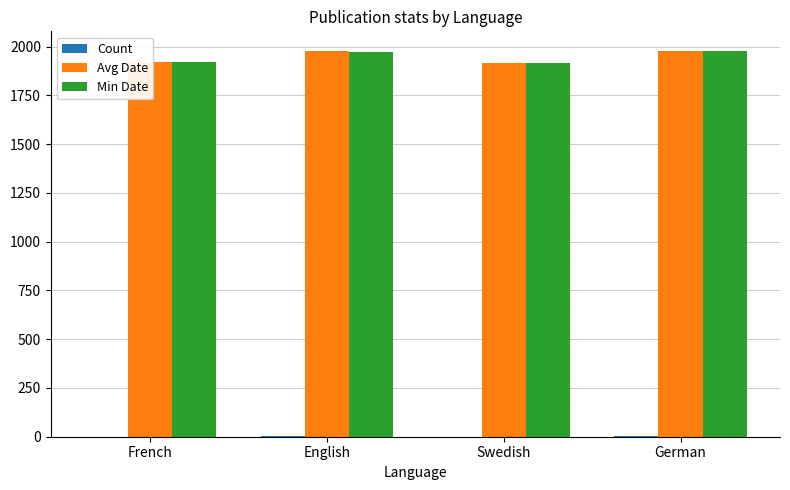

Where is Avg Date nearest to the value 1947?

French